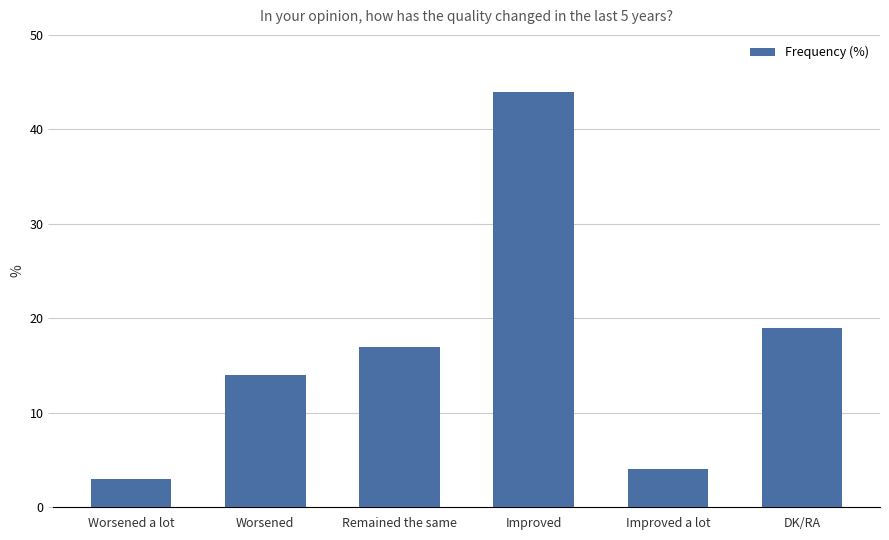

How many data points does each series have?

6